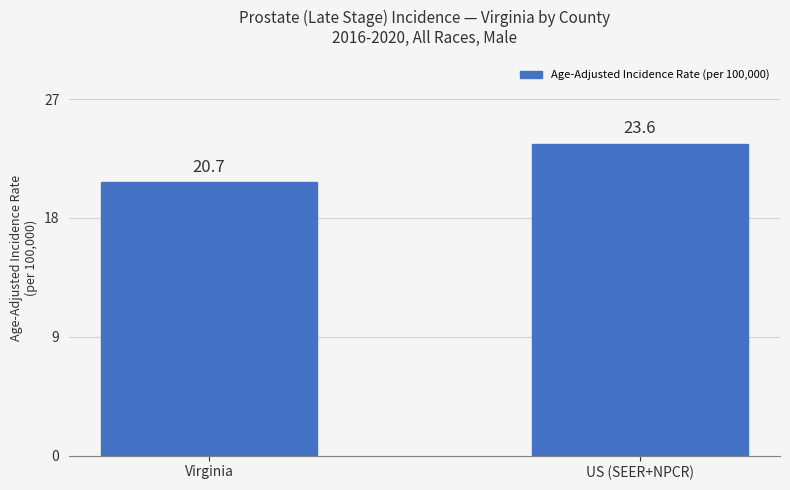

Is it true that the value at US (SEER+NPCR) is 6.4?

False